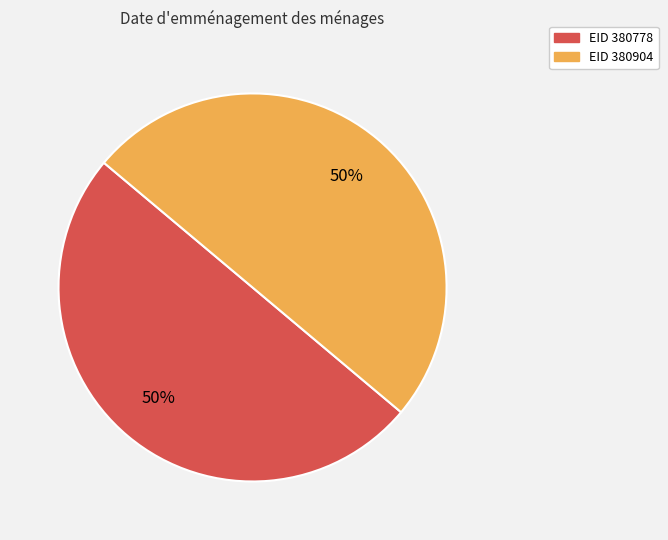

To the nearest percent, what is the average slice percentage?

50%